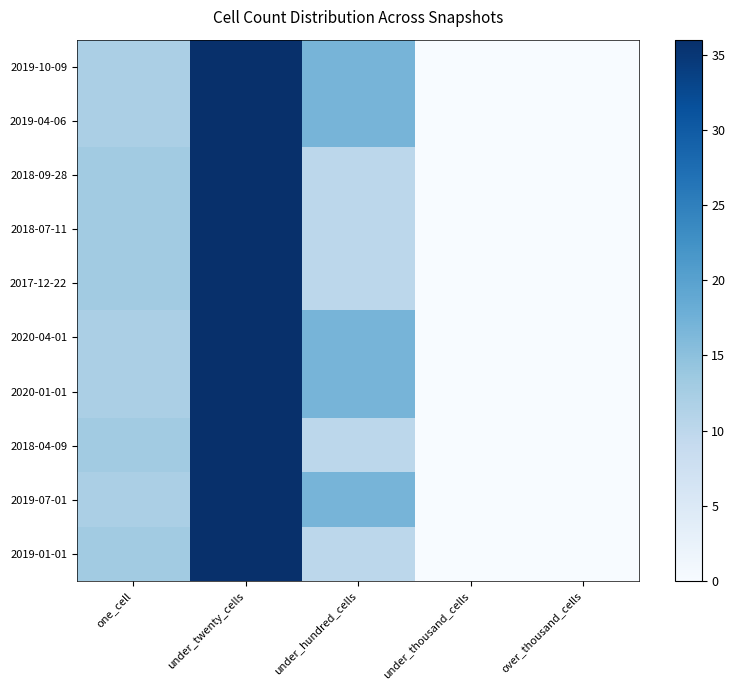

At how many categories does at least one series exceed 12?

3